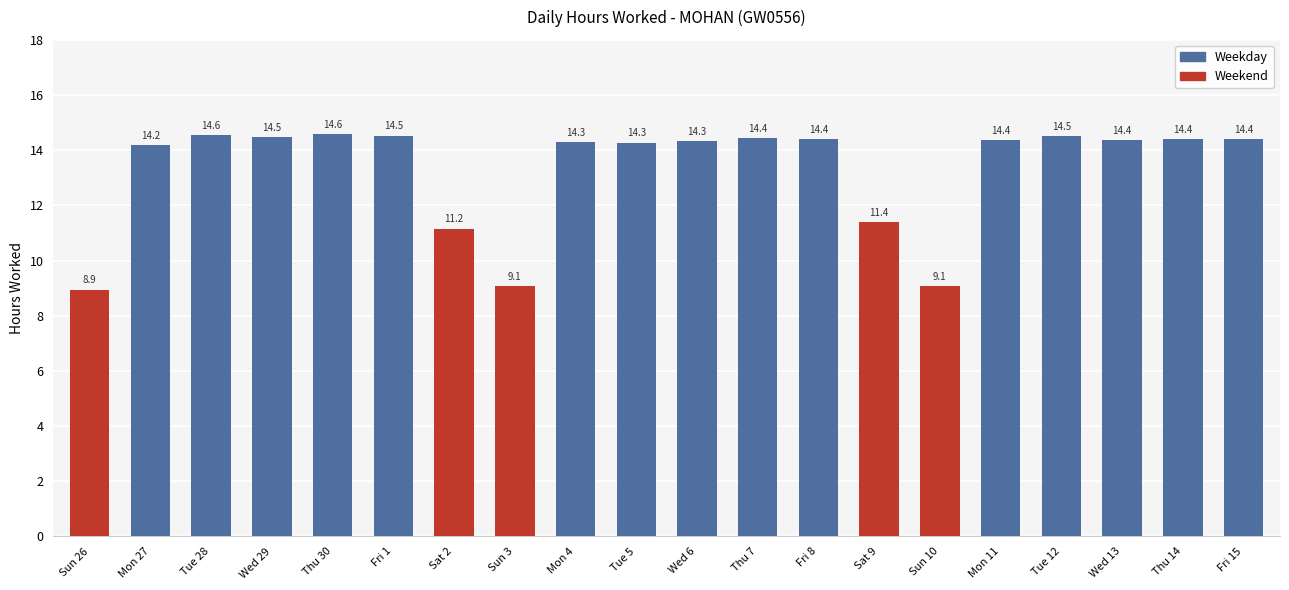

How many data points are less than 14?

5